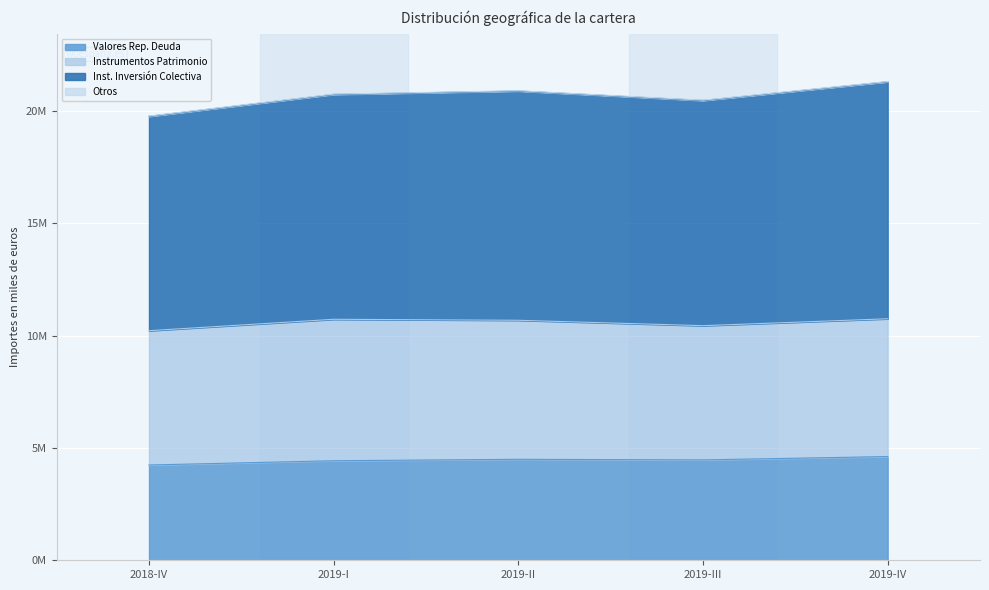

Where is the first local maximum for Inst. Inversión Colectiva?

2019-II